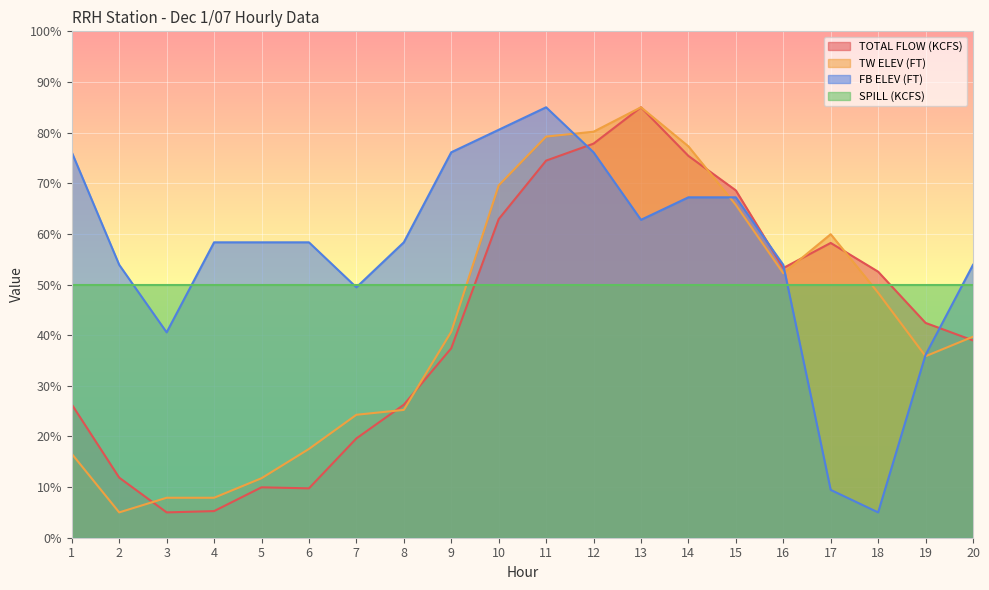

Which series has the largest total across all categories?

FB ELEV (FT)